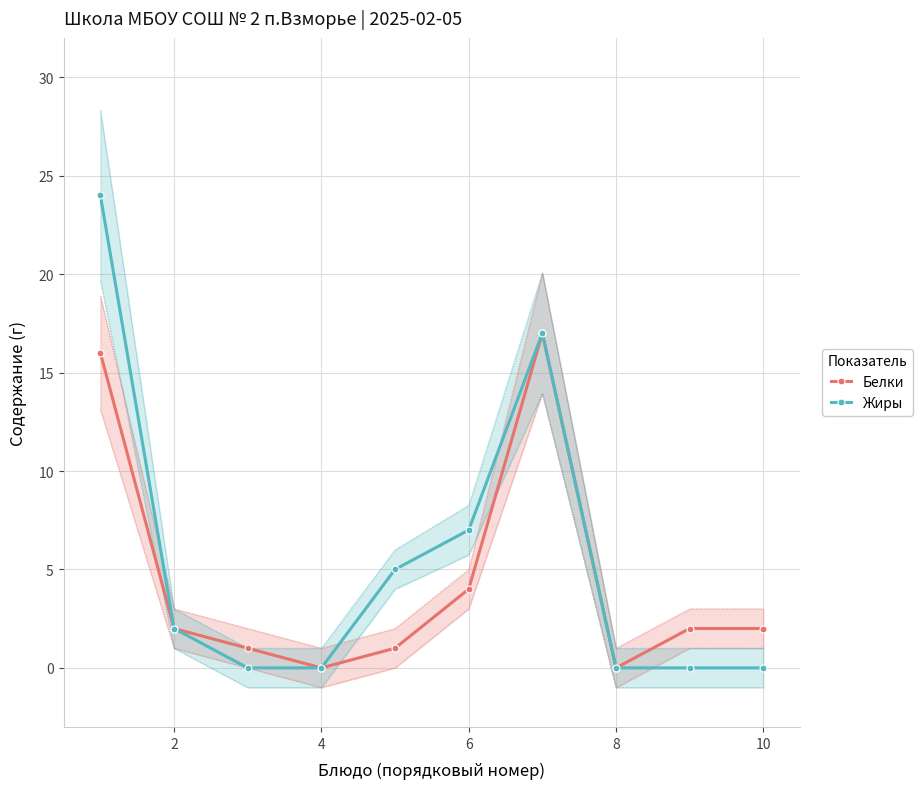

What is the maximum value shown in the chart?

24